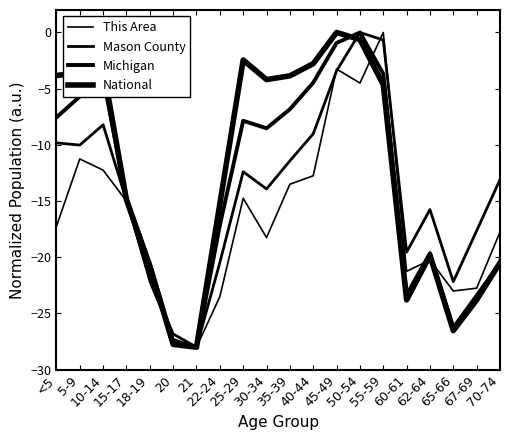

In This Area, how many points are higher than both neighbors (excluding endpoints)?

5